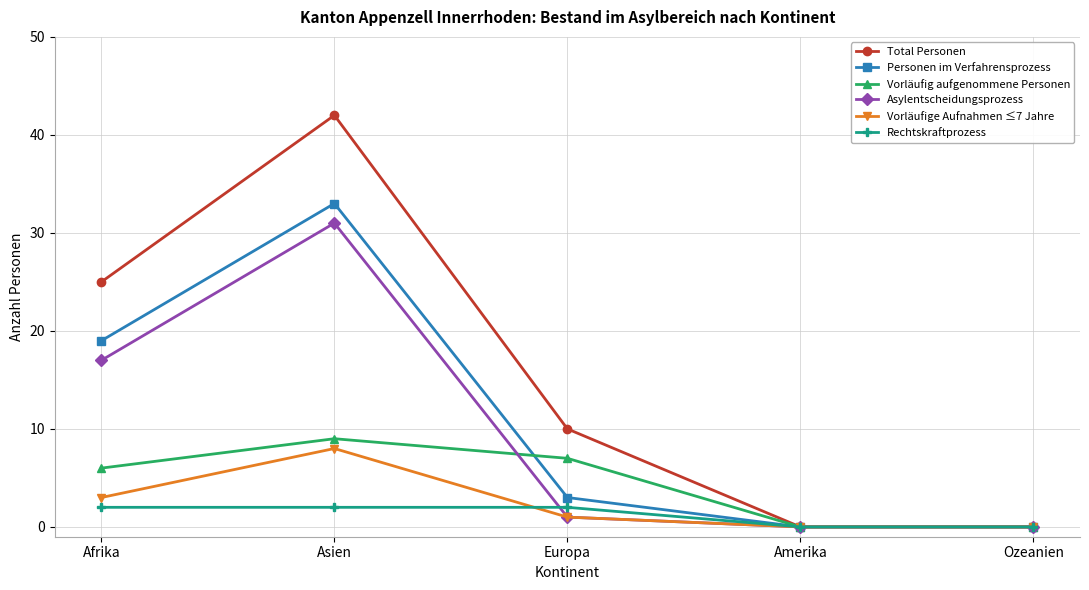

The Rechtskraftprozess series shows 2 at Europa. True or false?

True